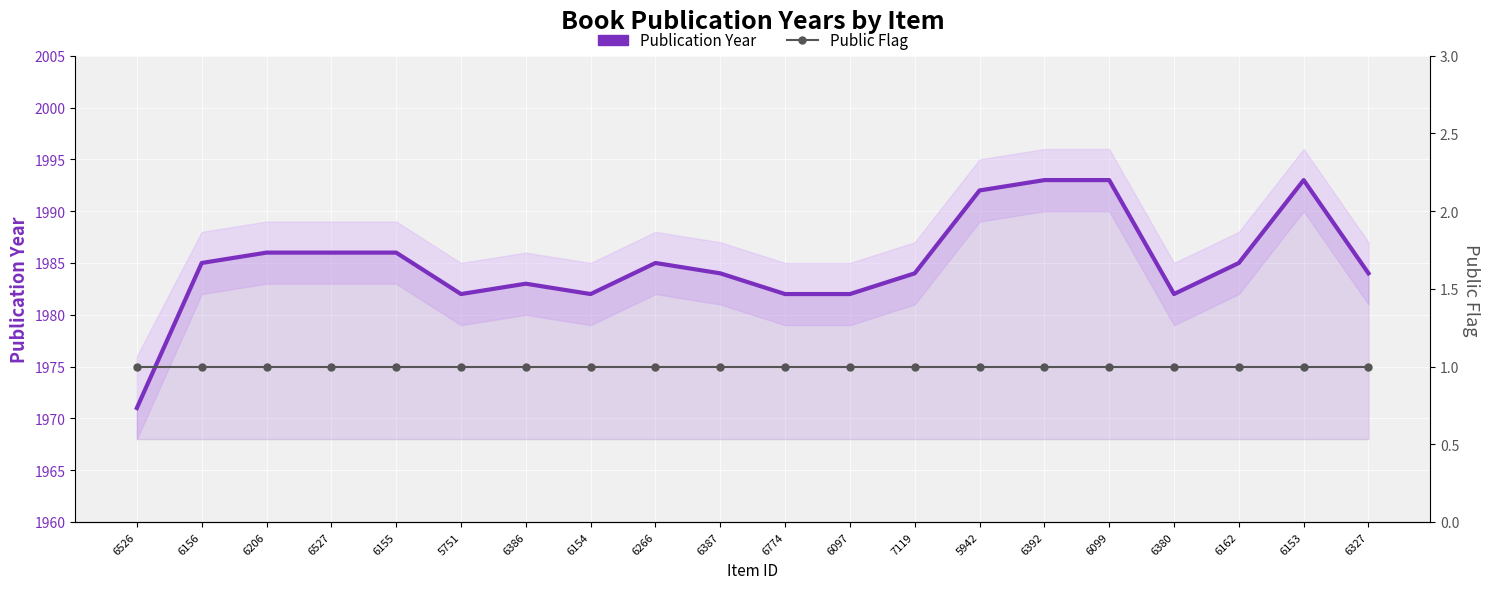

Which series has the widest spread of values?

Publication Year